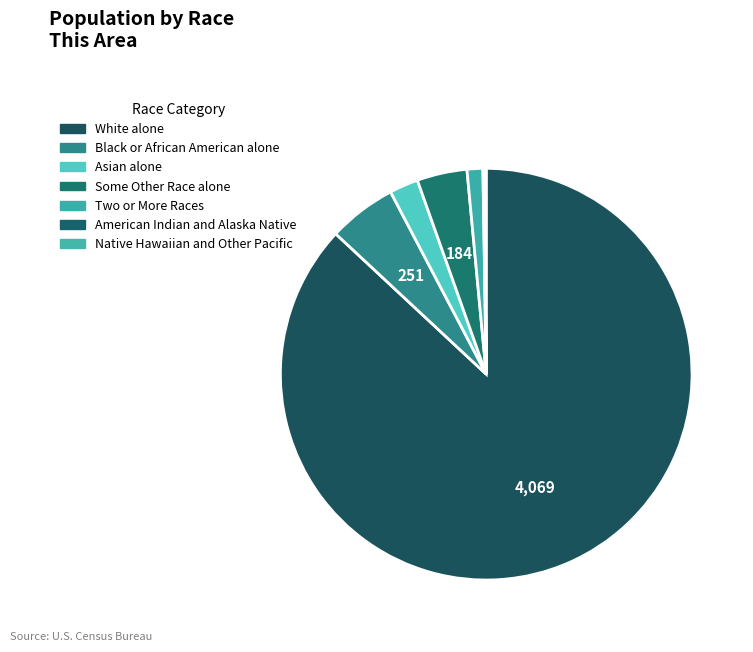

What percentage is NOT represented by American Indian and Alaska Native?

99.9%